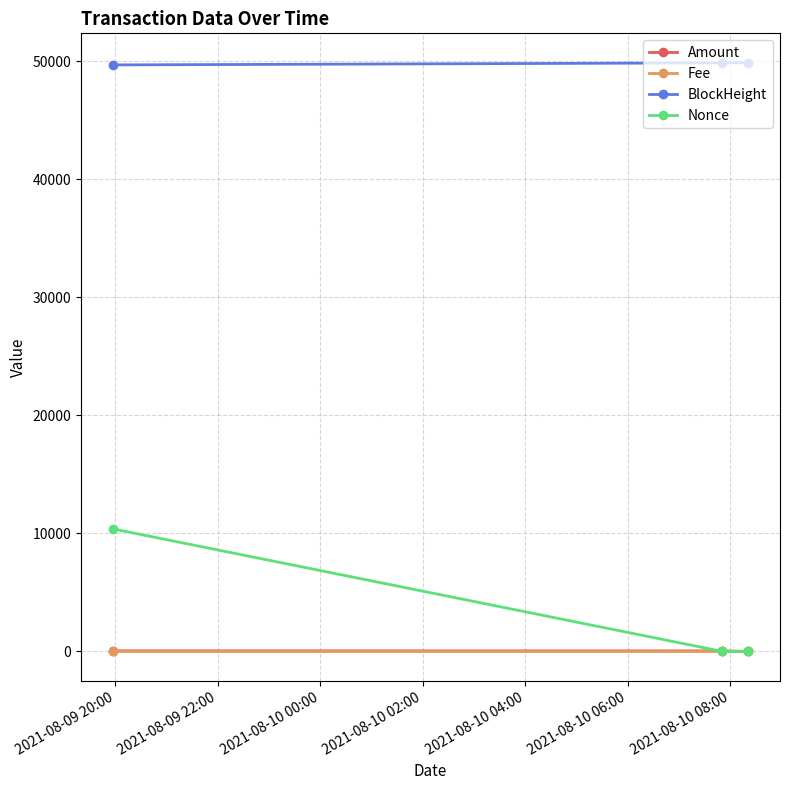

At how many categories does at least one series exceed 19293?

3